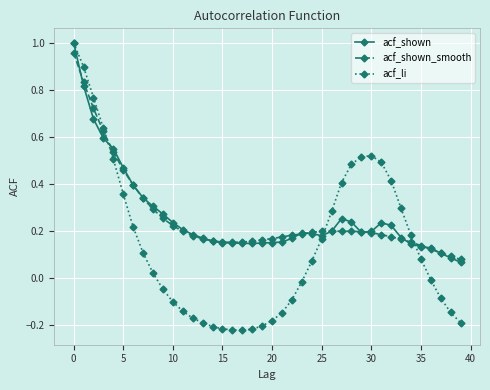

Which series has the widest spread of values?

acf_li